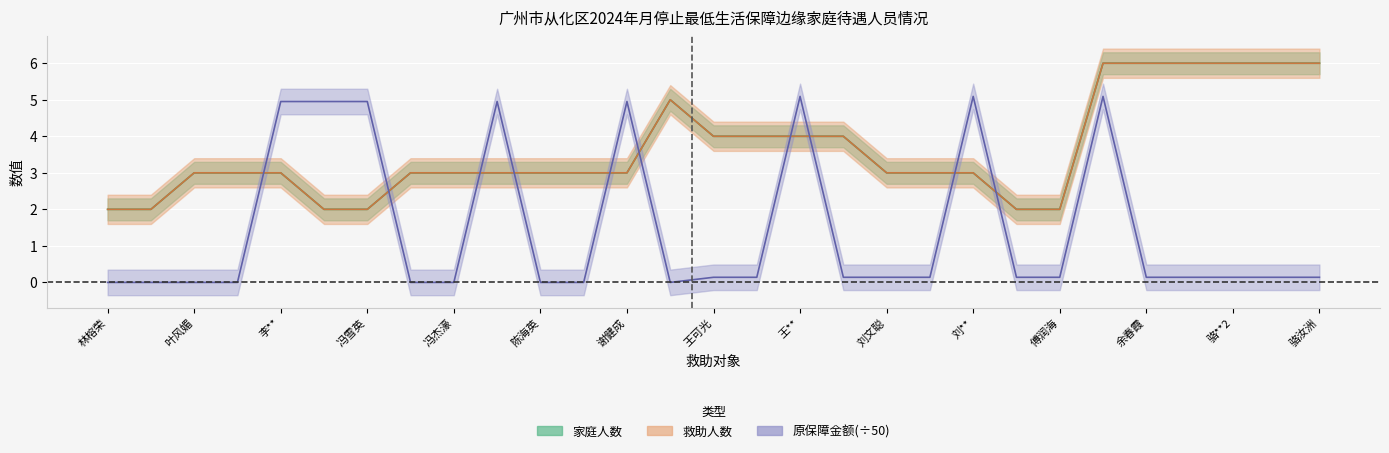

Count the 家庭人数 values in the range 3 to 4.

16